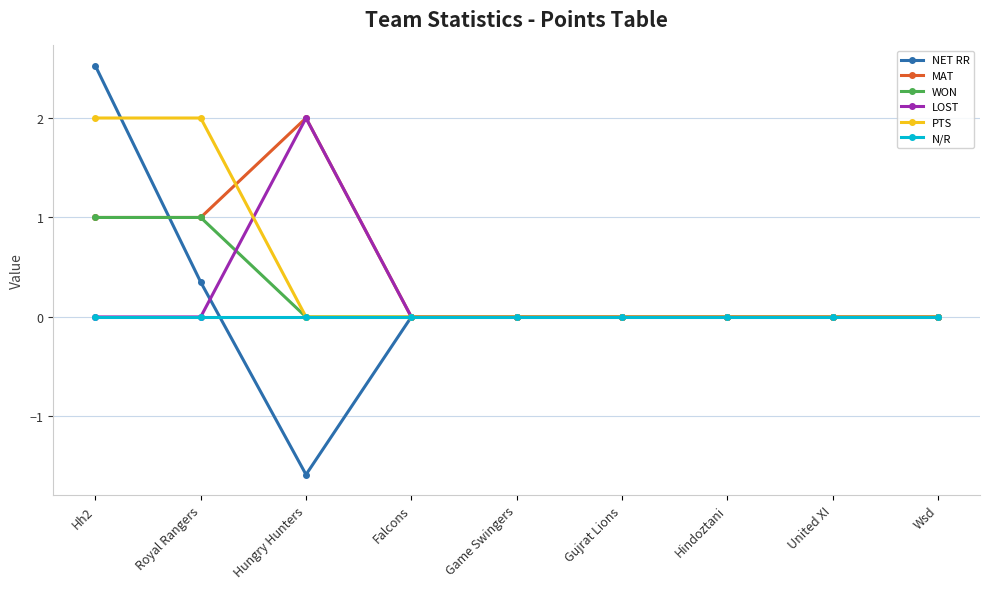

Count the number of categories in the chart.

9